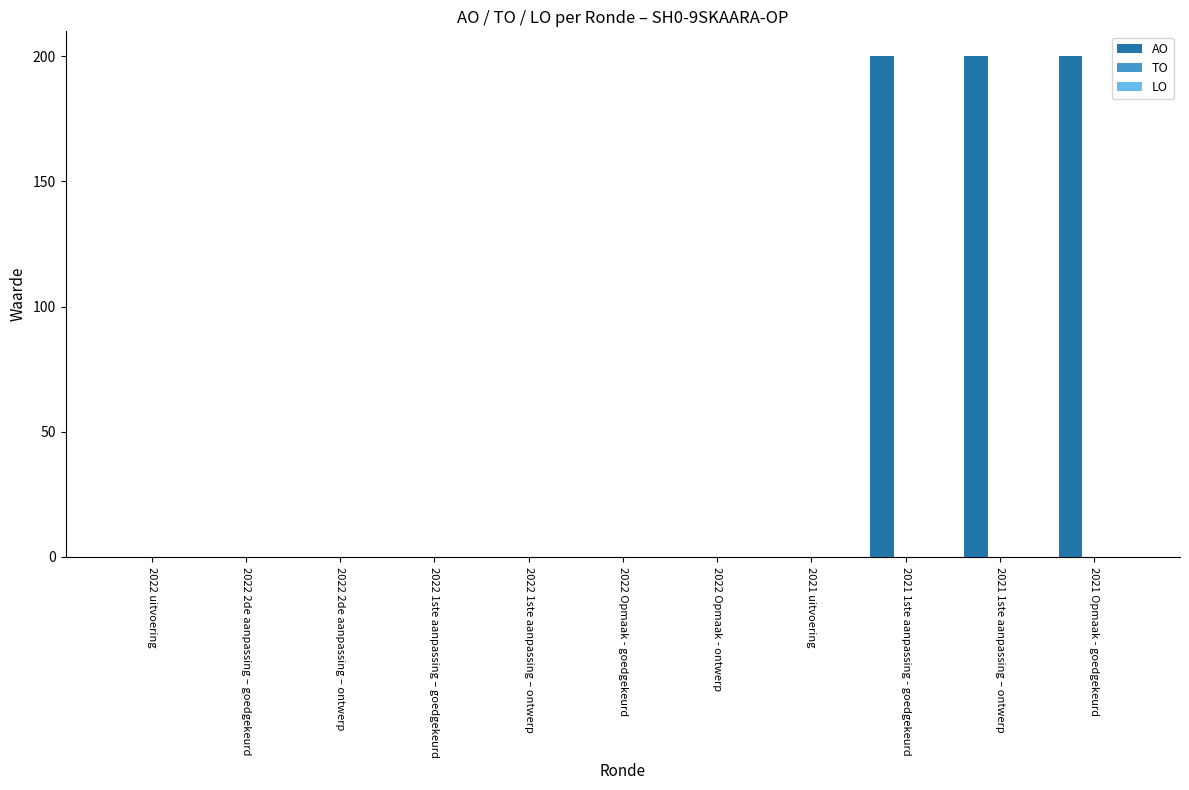

Between 2021 Opmaak - goedgekeurd and 2022 1ste aanpassing – goedgekeurd, which is larger?

2021 Opmaak - goedgekeurd